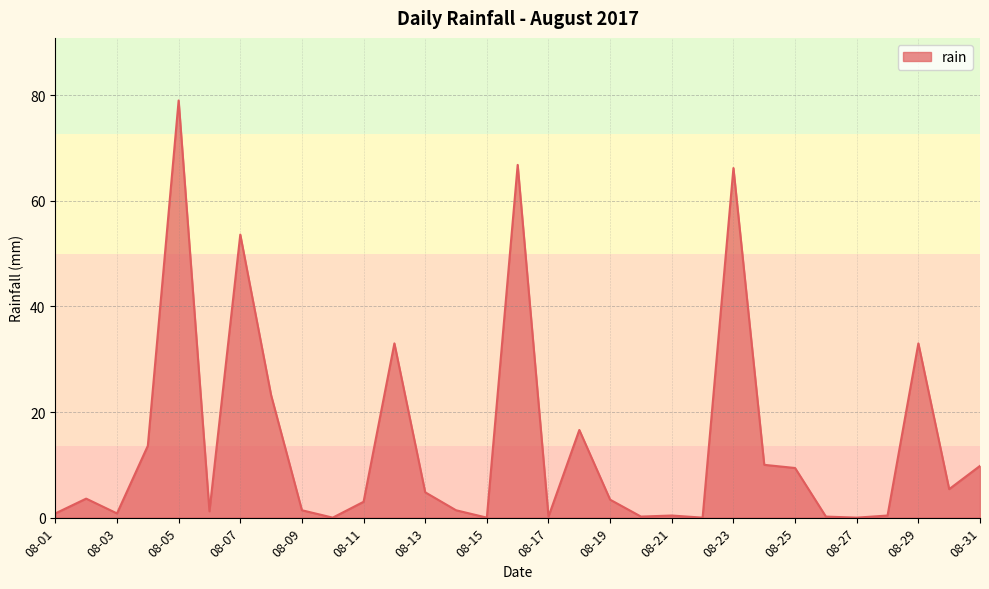

What is the greatest value displayed?

79.0